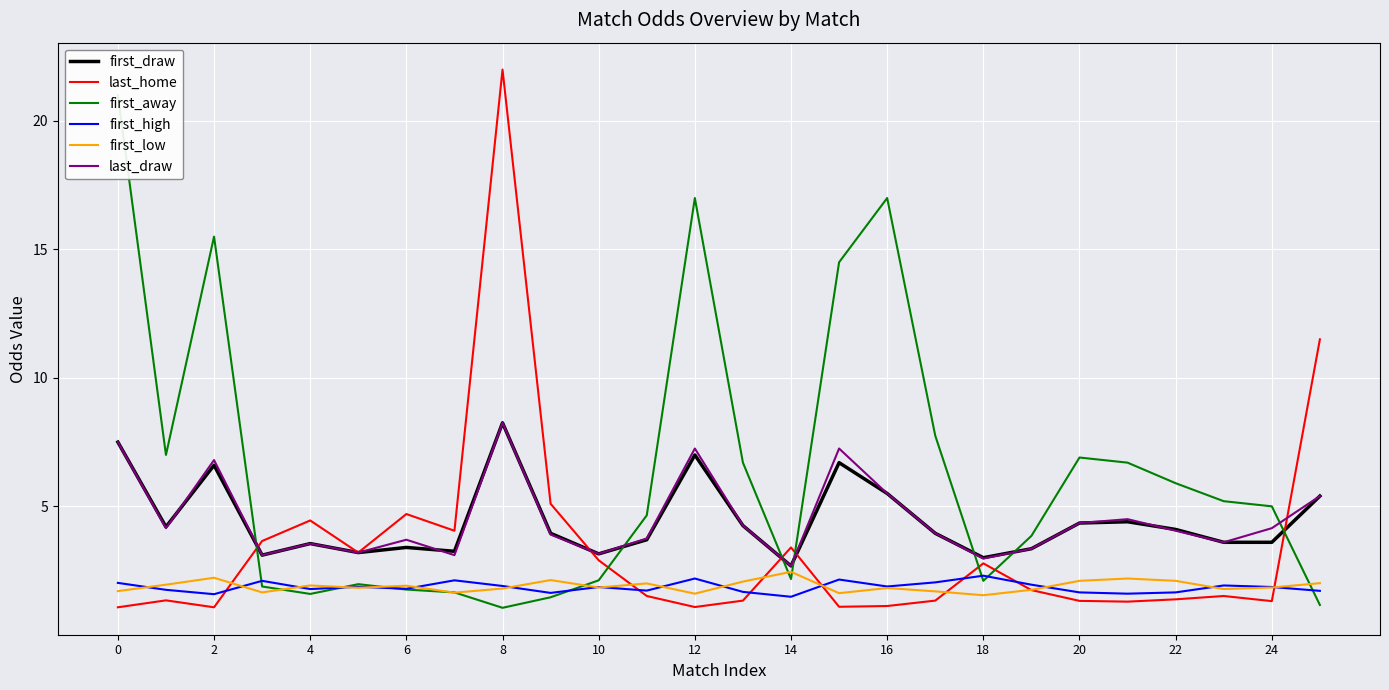

Rank the series at 20 from highest to lowest value.

first_draw, last_draw, last_home, first_away, first_high, first_low